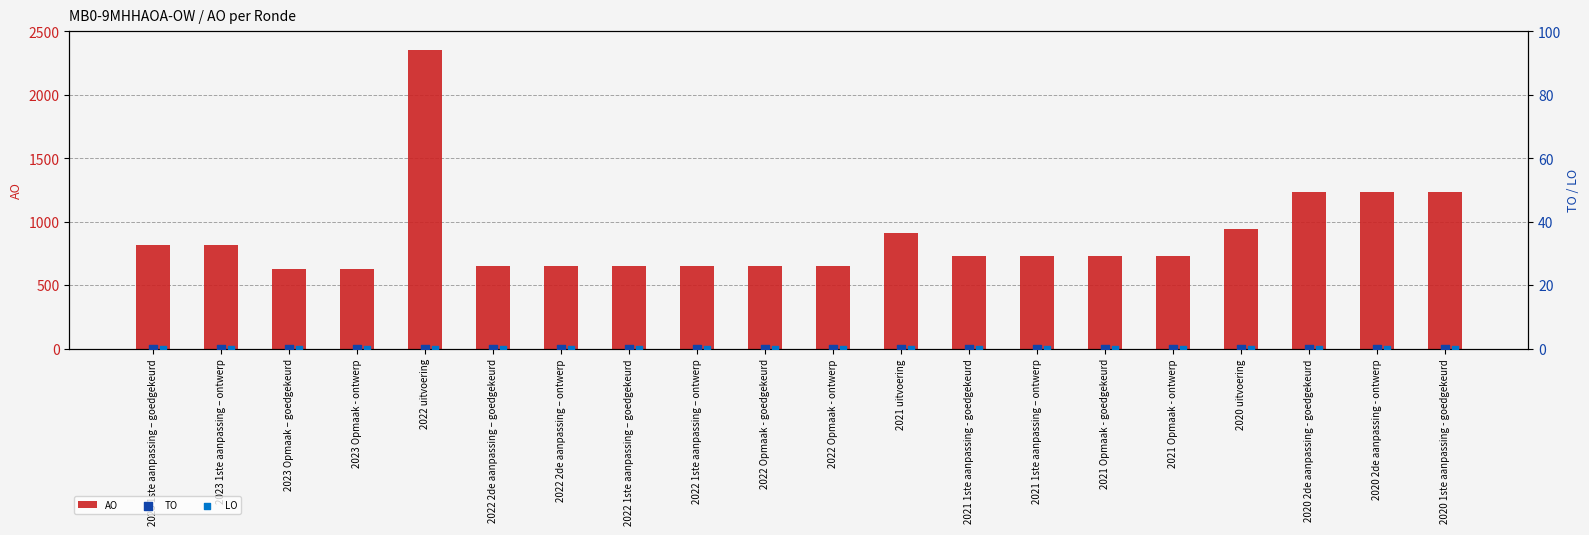

Which series has the largest total across all categories?

AO